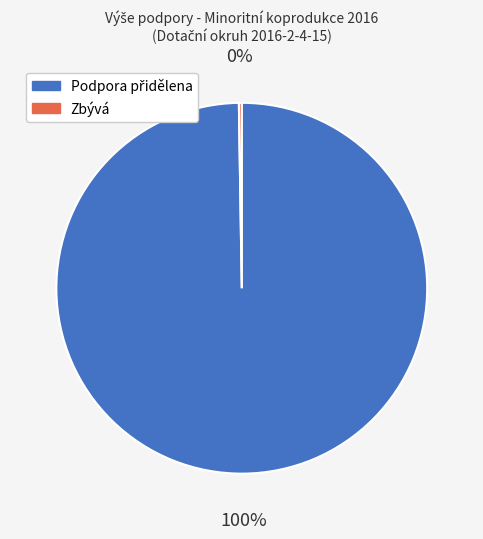

To the nearest percent, what is the difference between the largest and smallest slice percentages?

100%